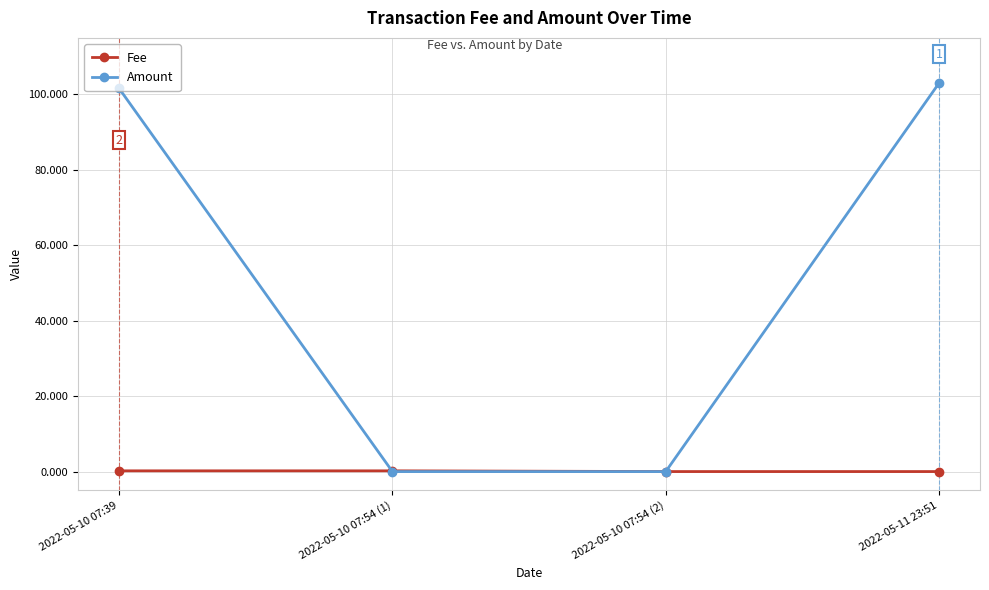

True or false: Amount has more than 2 interior local peaks.

False